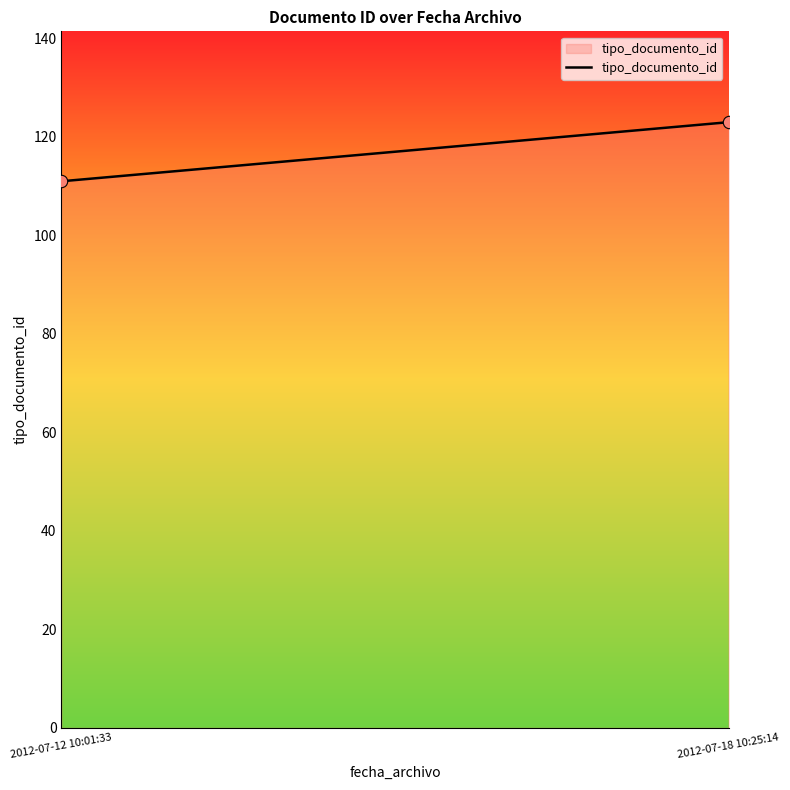

What is the average Y value?

117